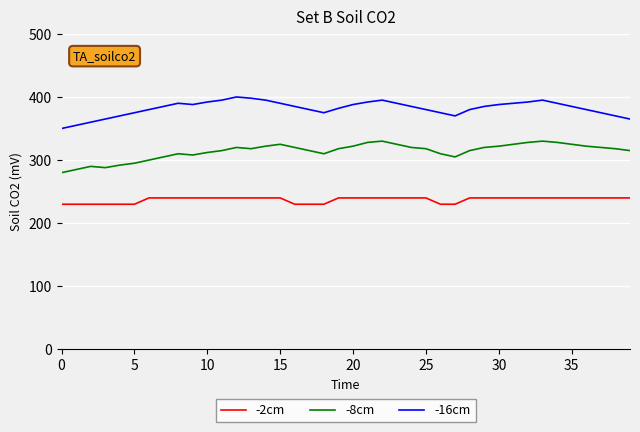

List the series in order of their overall mean, highest first.

-16cm, -8cm, -2cm